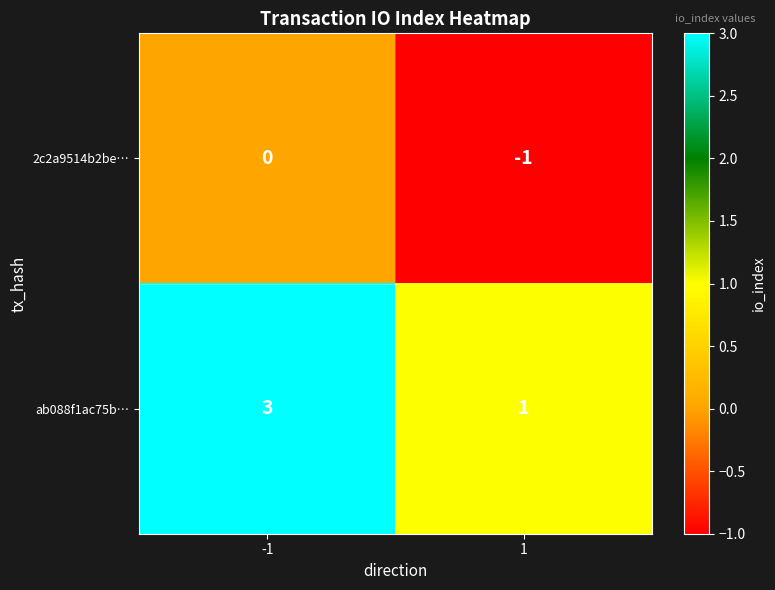

Which category has the lowest value across all series?

1